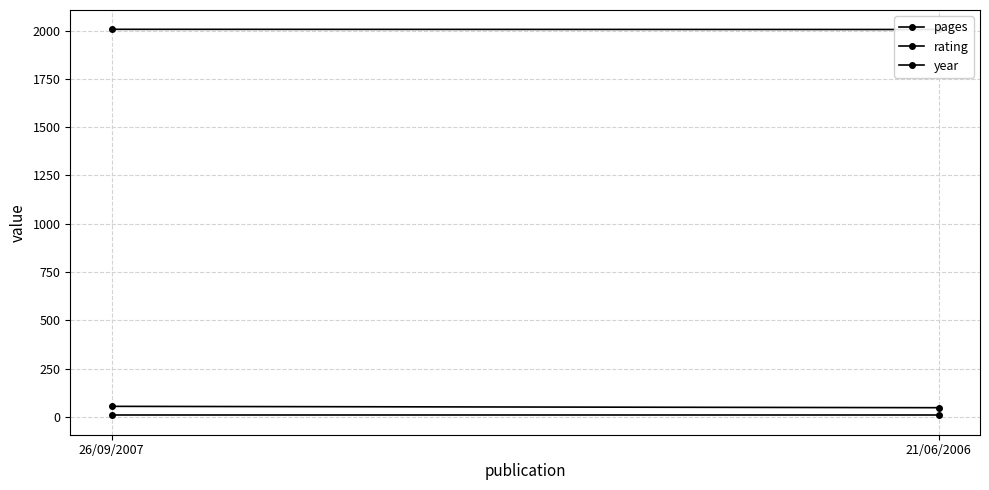

What is the average value of the rating series?

7